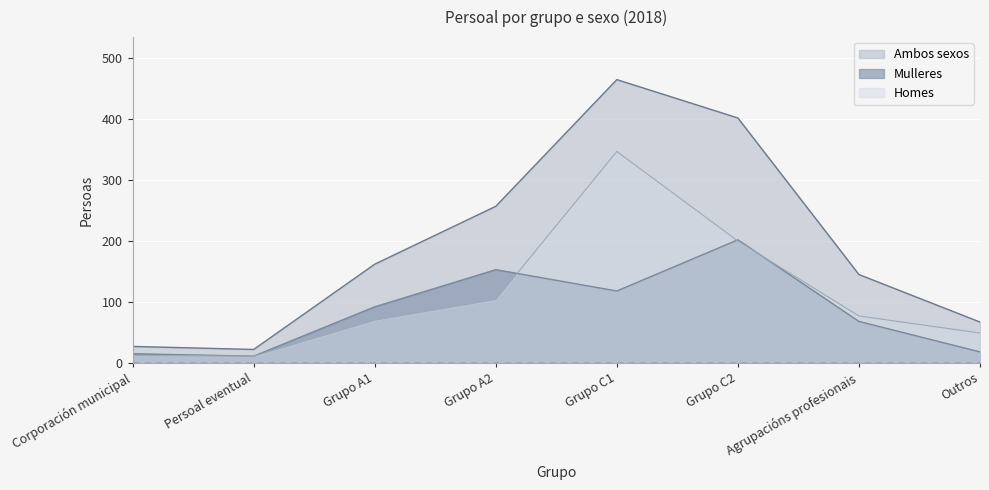

Reading right to left, extract all data points from this chart.

Ambos sexos: 67	145	402	465	257	162	22	27
Mulleres: 18	68	202	118	153	92	11	15
Homes: 49	77	200	347	104	70	11	12